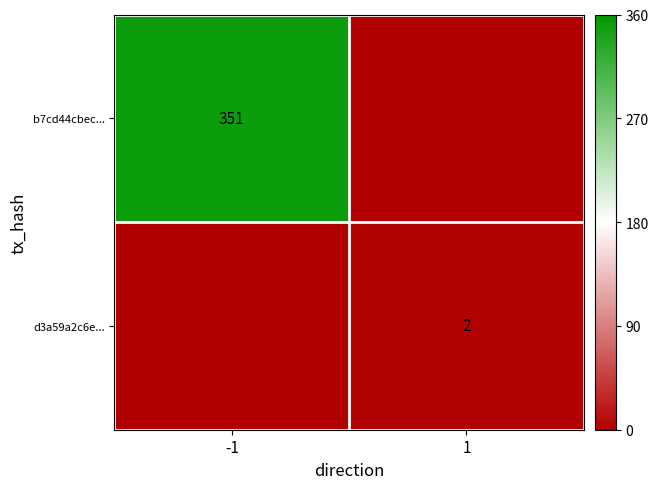

At how many categories does at least one series exceed 294?

1